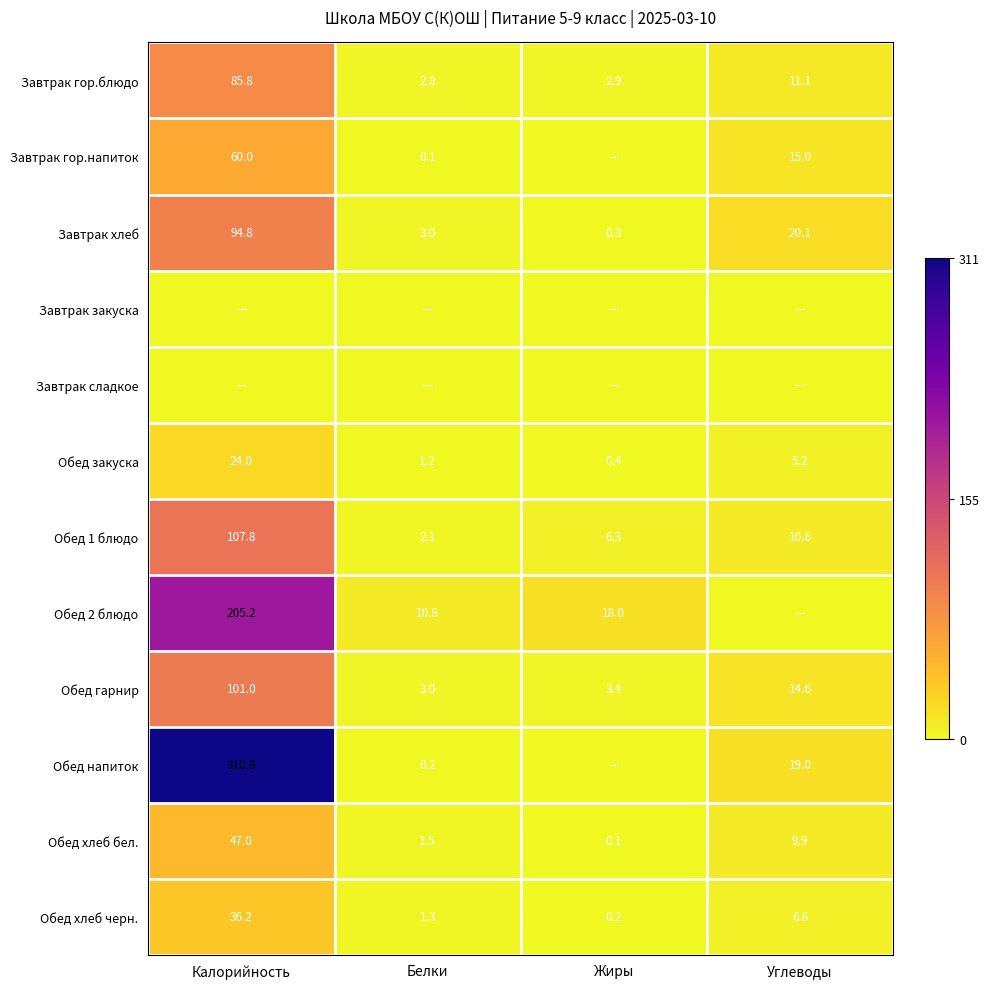

What is the difference between the maximum and minimum values in the Обед хлеб бел. series?

46.9